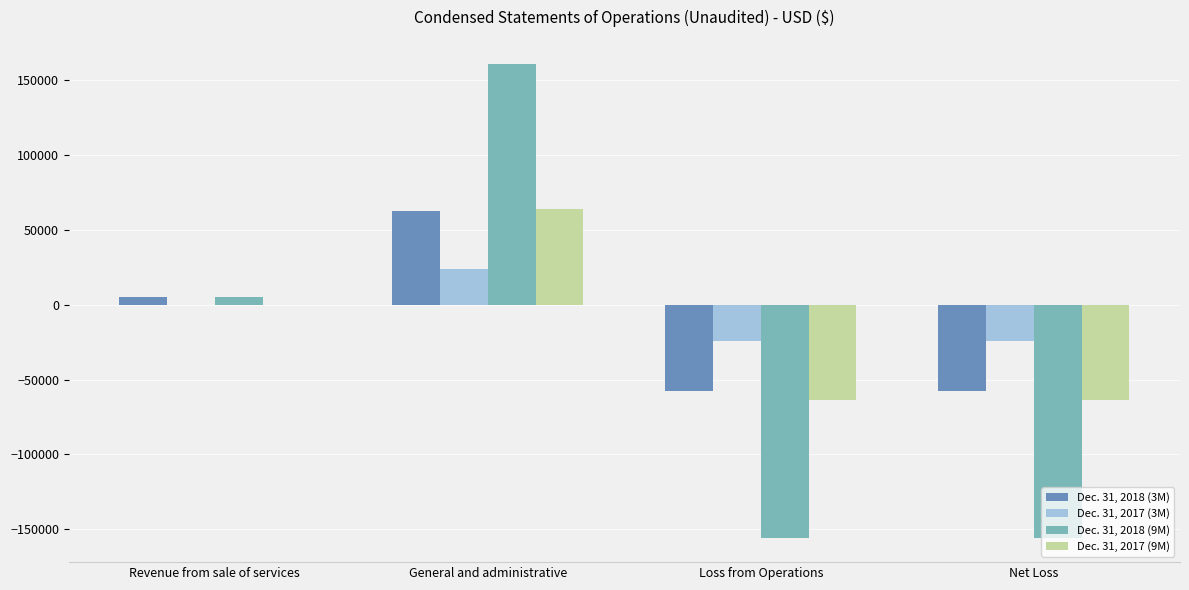

What is the sum of all Dec. 31, 2018 (9M) values?

-146146